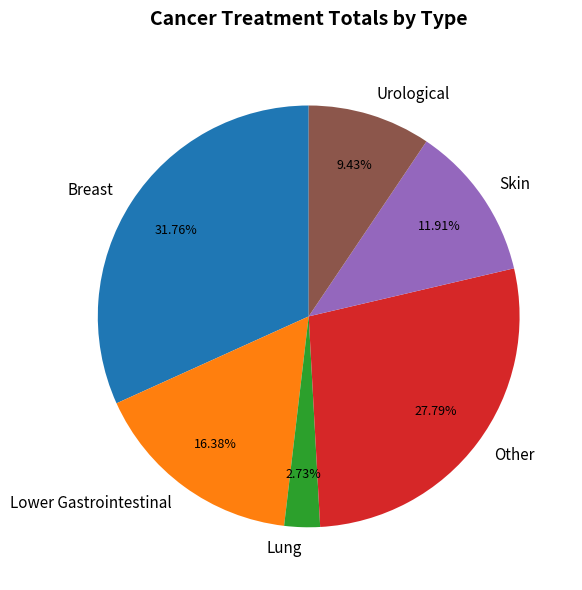

Rank the categories by value from lowest to highest.

Lung, Urological, Skin, Lower Gastrointestinal, Other, Breast